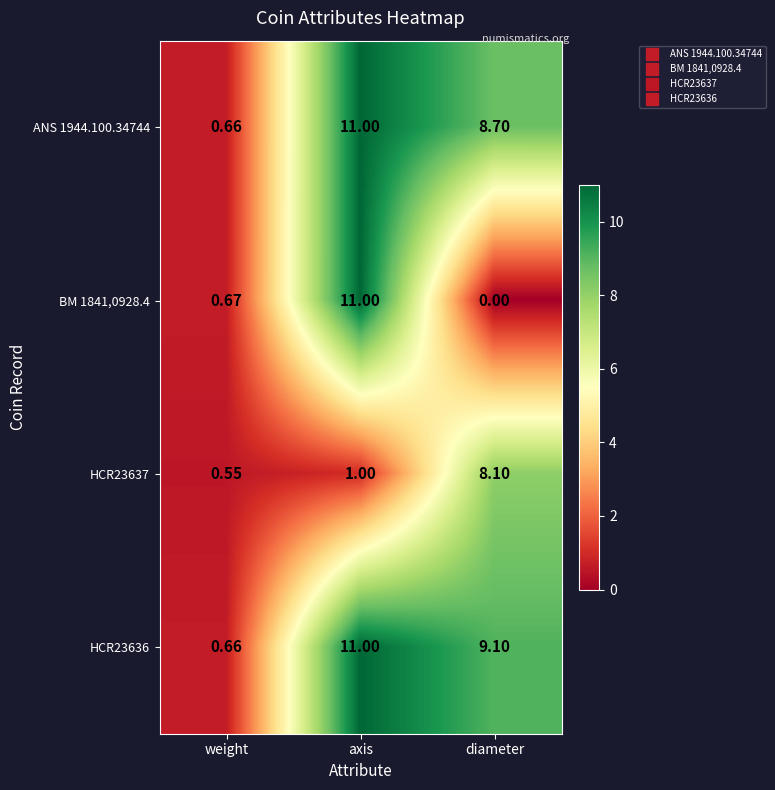

At which category does the chart reach its peak across all series?

axis